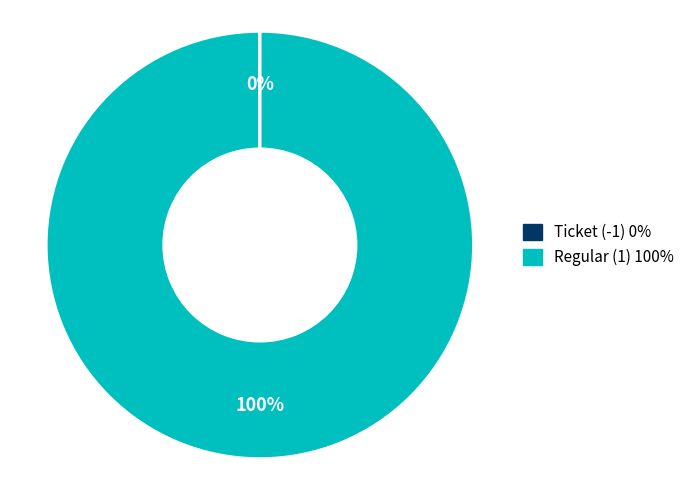

Which slice is the largest?

Regular (1)